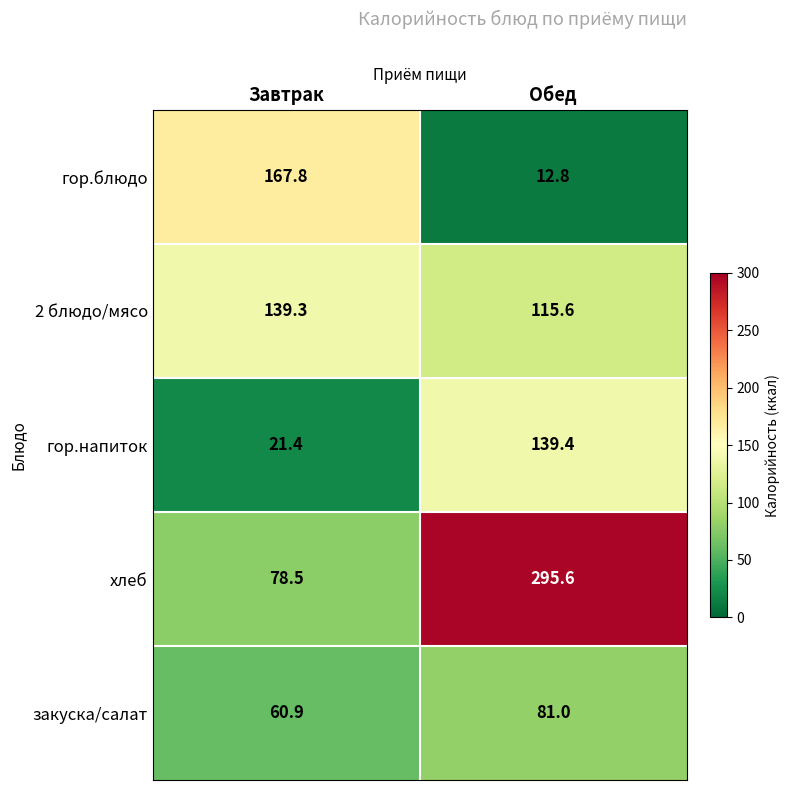

True or false: гор.напиток has a value of 36.9 at Завтрак.

False